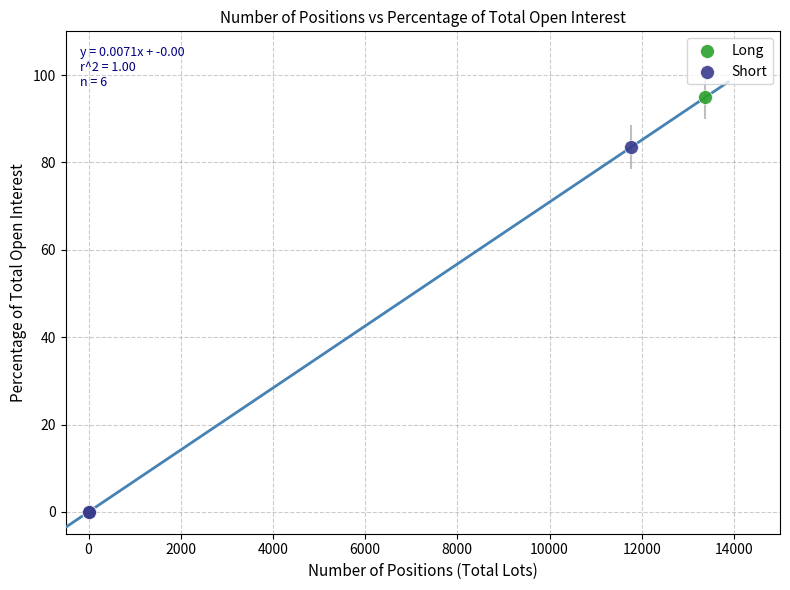

Which series has the widest spread of Y values?

Long